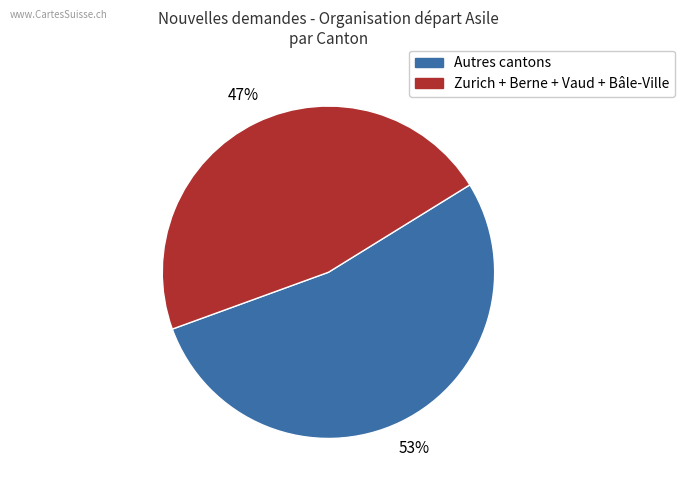

How many segments does this pie chart have?

2